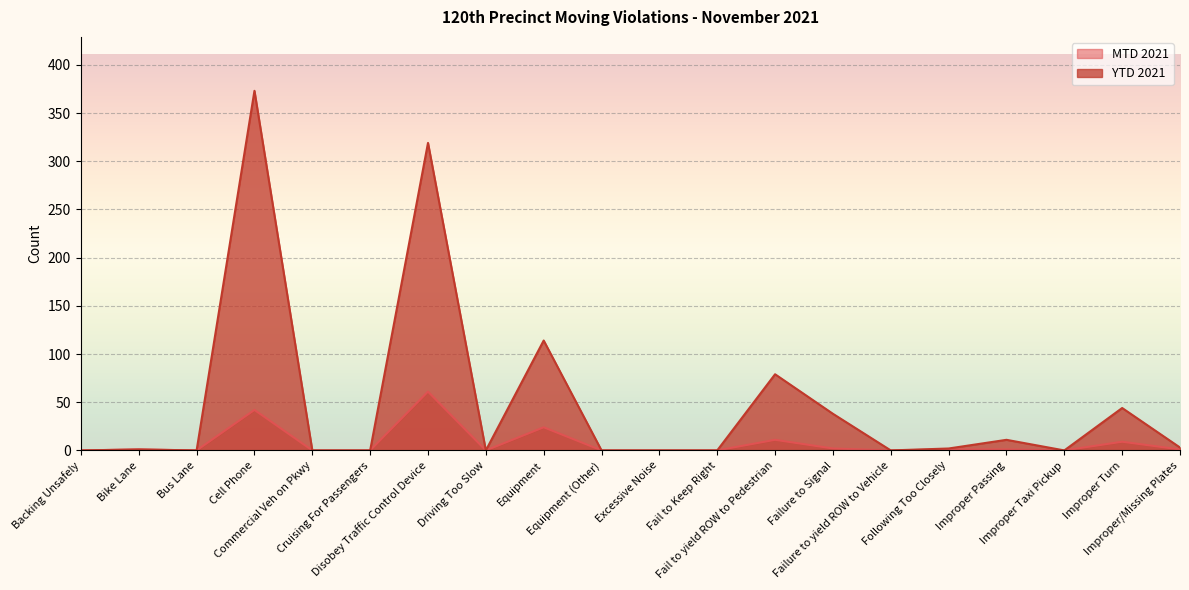

Reading left to right, what are all the values shown in this chart?

MTD 2021: Backing Unsafely=0	Bike Lane=1	Bus Lane=0	Cell Phone=42	Commercial Veh on Pkwy=0	Cruising For Passengers=0	Disobey Traffic Control Device=61	Driving Too Slow=0	Equipment=24	Equipment (Other)=0	Excessive Noise=0	Fail to Keep Right=0	Fail to yield ROW to Pedestrian=11	Failure to Signal=2	Failure to yield ROW to Vehicle=0	Following Too Closely=1	Improper Passing=1	Improper Taxi Pickup=0	Improper Turn=9	Improper/Missing Plates=1
YTD 2021: Backing Unsafely=0	Bike Lane=1	Bus Lane=0	Cell Phone=373	Commercial Veh on Pkwy=0	Cruising For Passengers=0	Disobey Traffic Control Device=319	Driving Too Slow=0	Equipment=114	Equipment (Other)=0	Excessive Noise=0	Fail to Keep Right=0	Fail to yield ROW to Pedestrian=79	Failure to Signal=38	Failure to yield ROW to Vehicle=0	Following Too Closely=2	Improper Passing=11	Improper Taxi Pickup=0	Improper Turn=44	Improper/Missing Plates=3